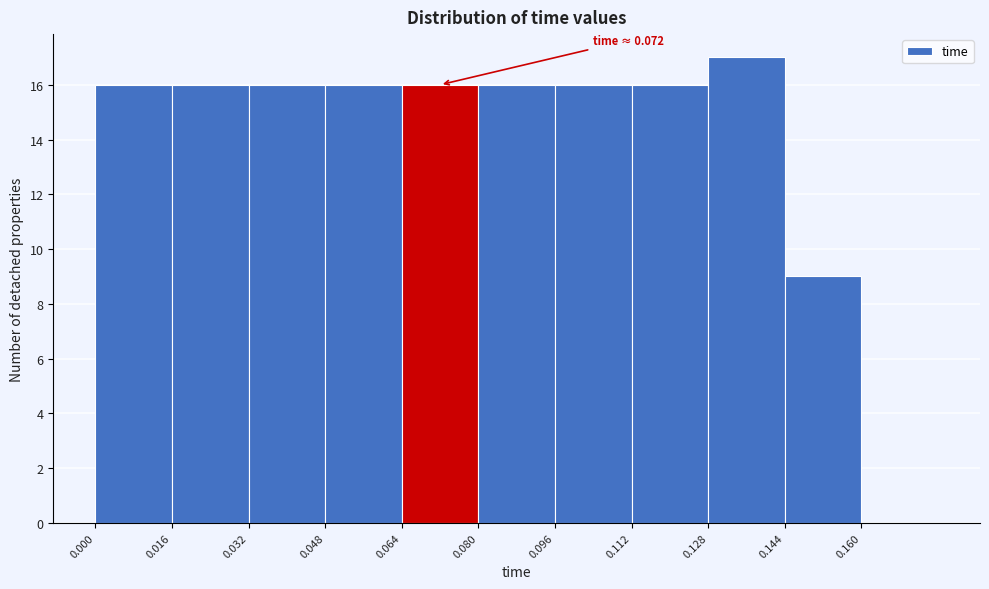

Which range on the x-axis has the tallest bar?

0.128 to 0.144